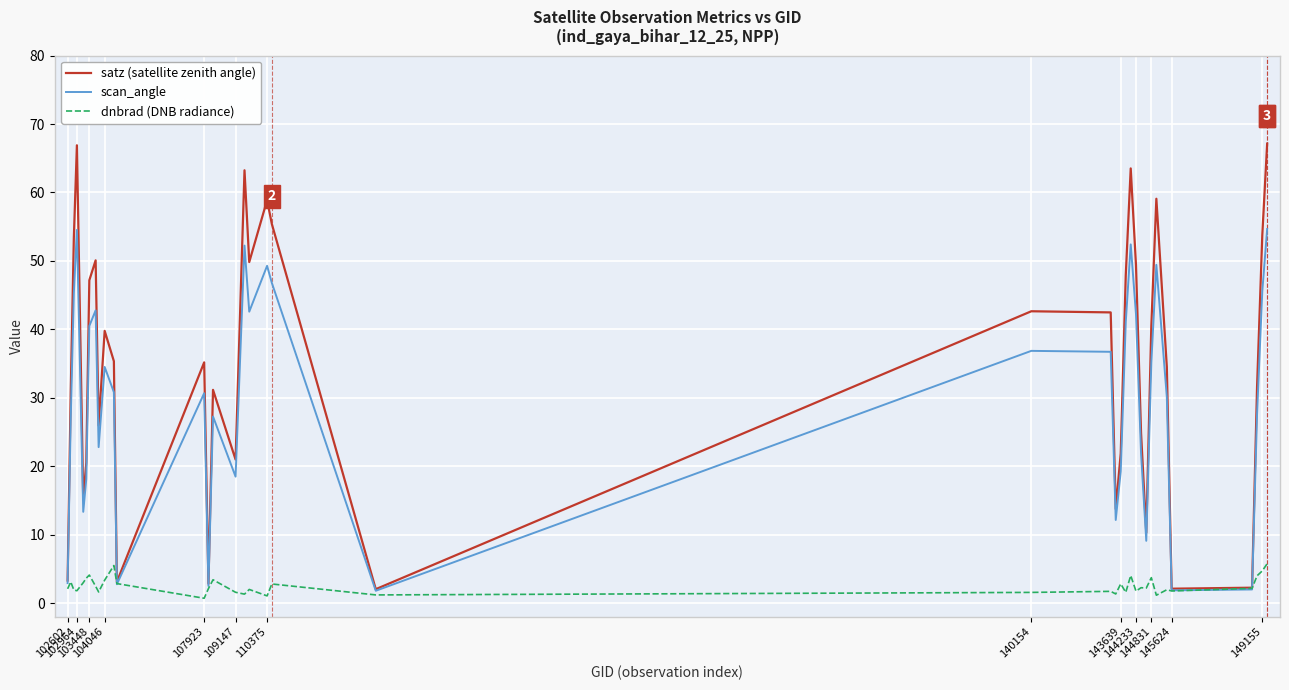

What is the difference between the maximum and minimum values in the scan_angle series?

52.9